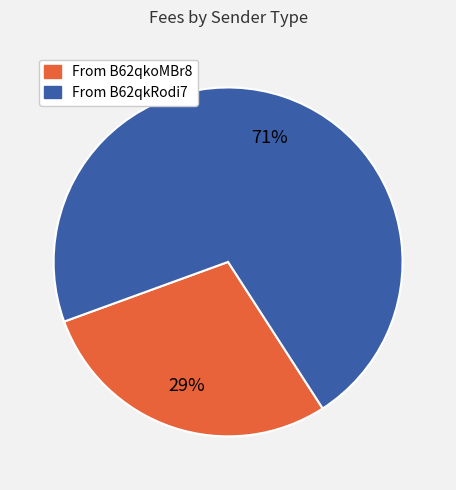

To the nearest percent, what is the average slice percentage?

50%